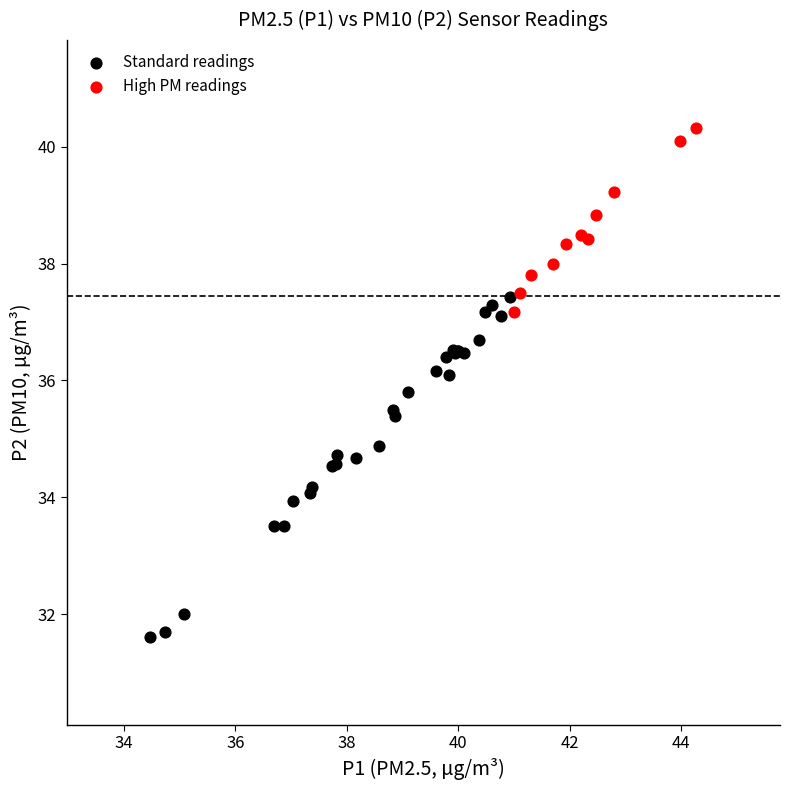

Which series contains the lowest Y value?

Standard readings